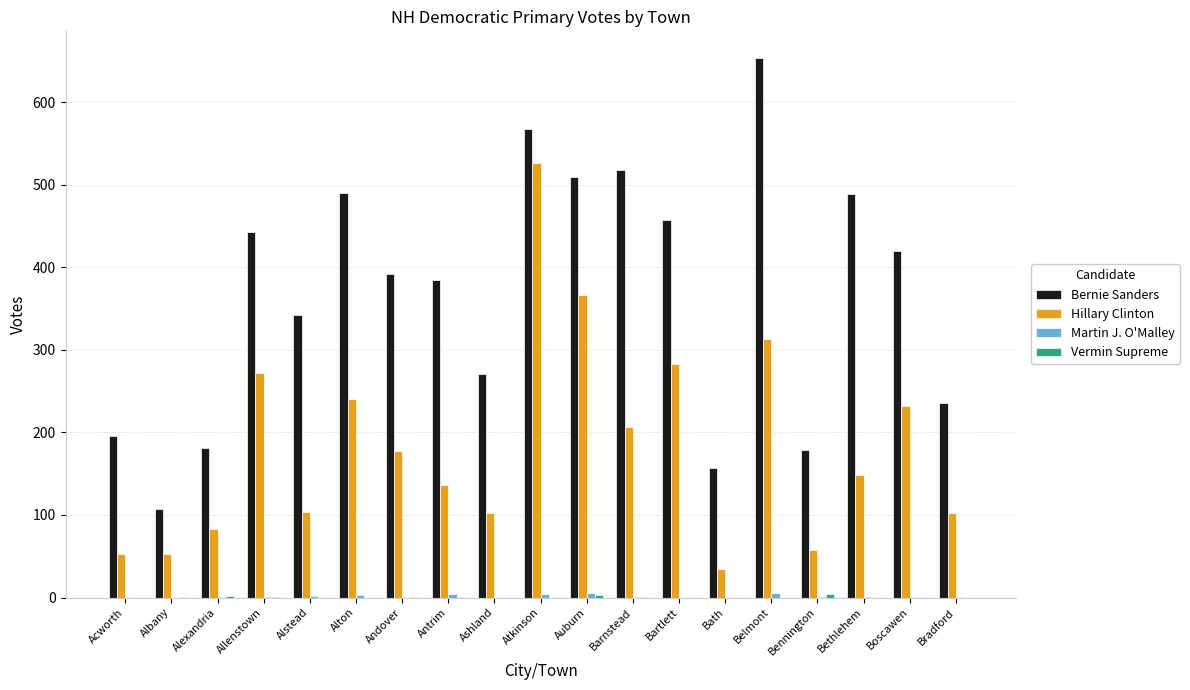

Between Allenstown and Atkinson, which series saw the biggest shift?

Hillary Clinton